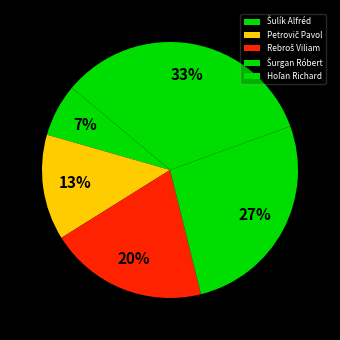

Count the number of slices in the pie.

5